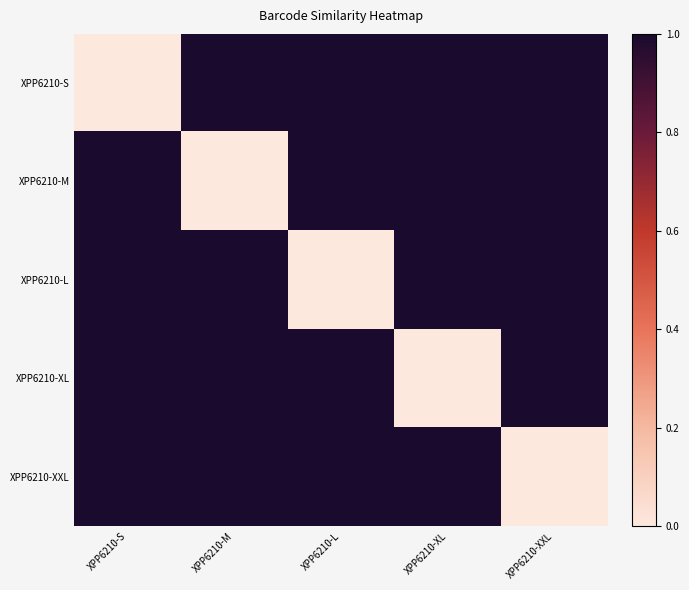

What is the difference between the highest and lowest values at XPP6210-XL?

1